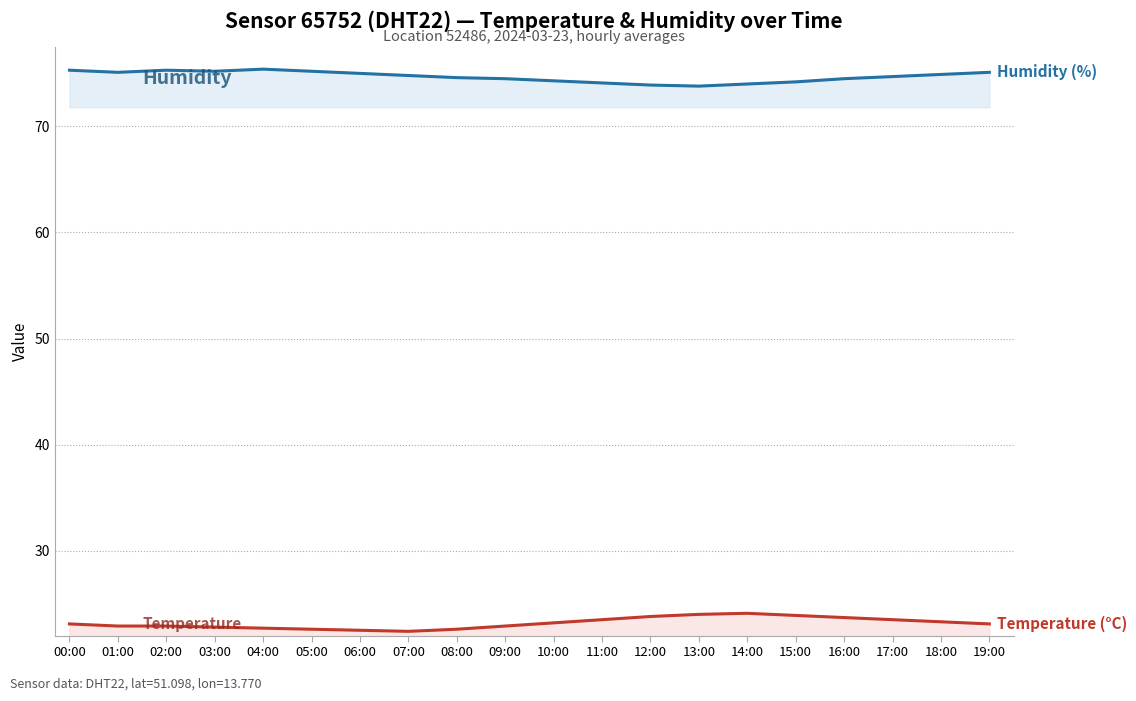

Which has a higher value, 07:00 or 17:00?

07:00